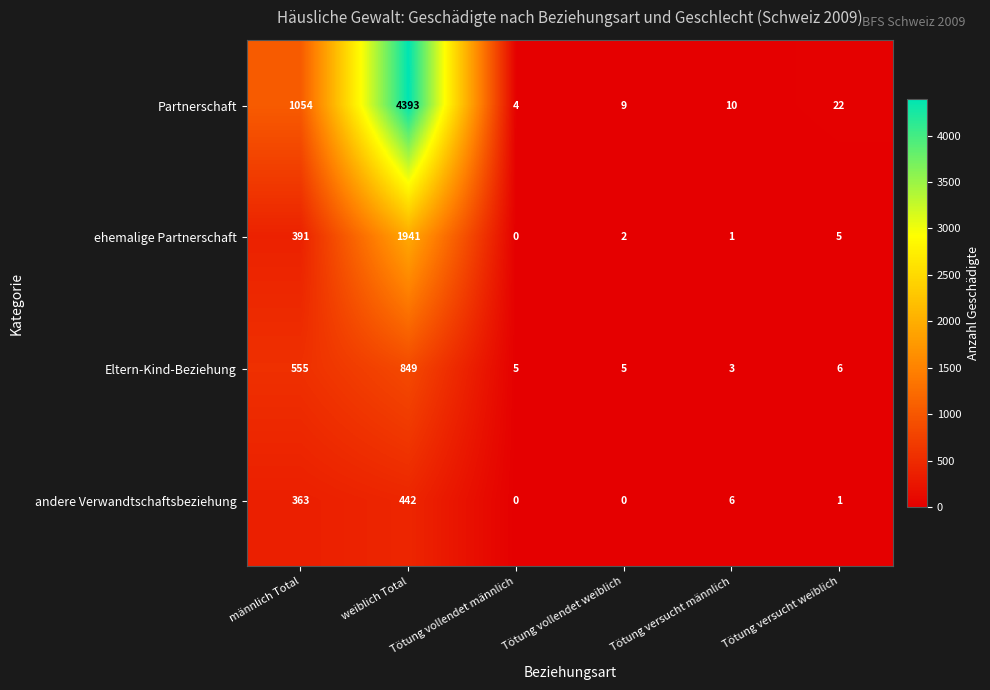

Which series changed the most between männlich Total and Tötung vollendet männlich?

Partnerschaft